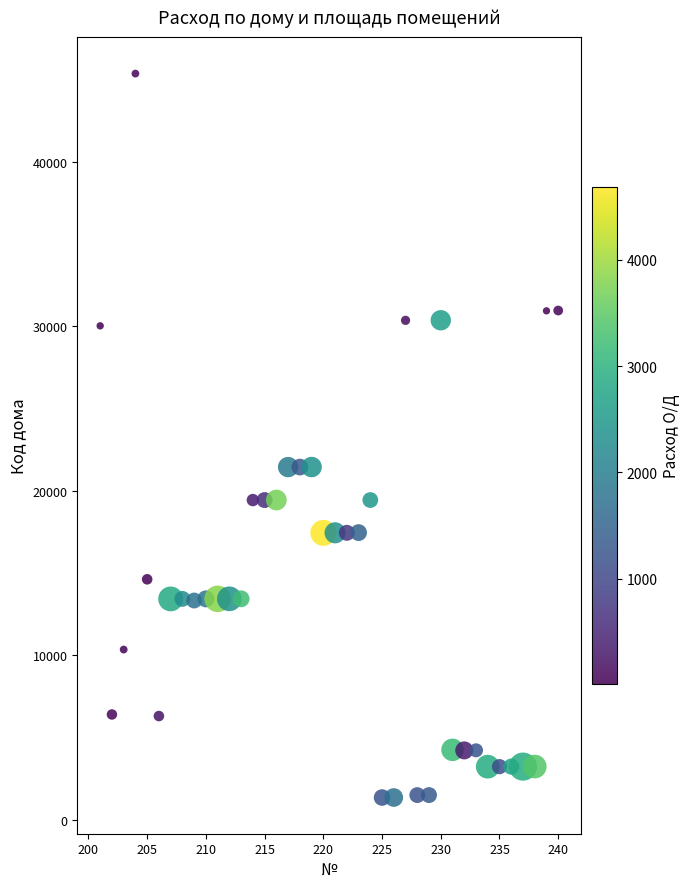

What is the range of Y values (max minus min)?

44002